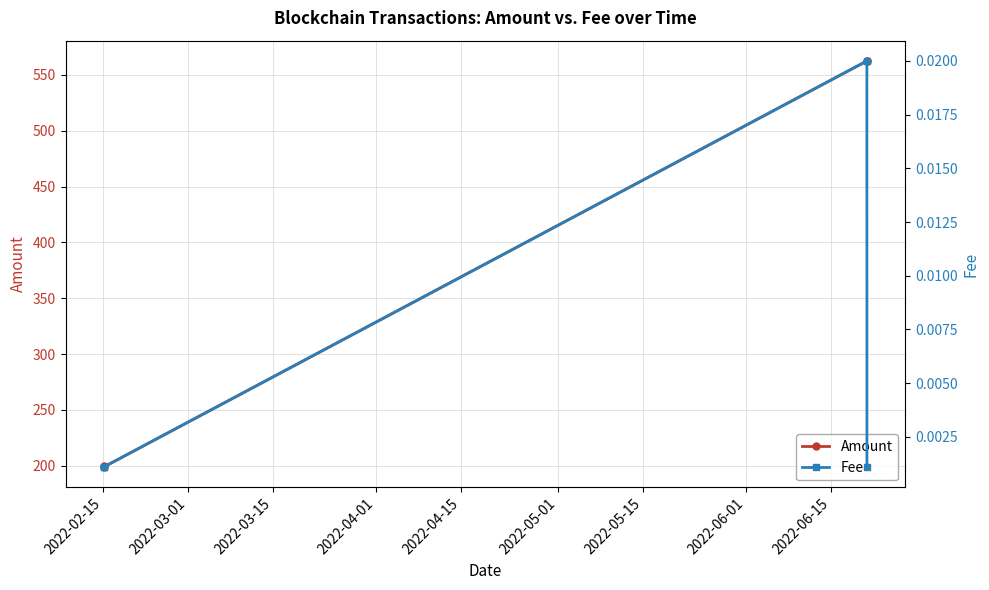

What is the lowest value of the Amount series?

199.0